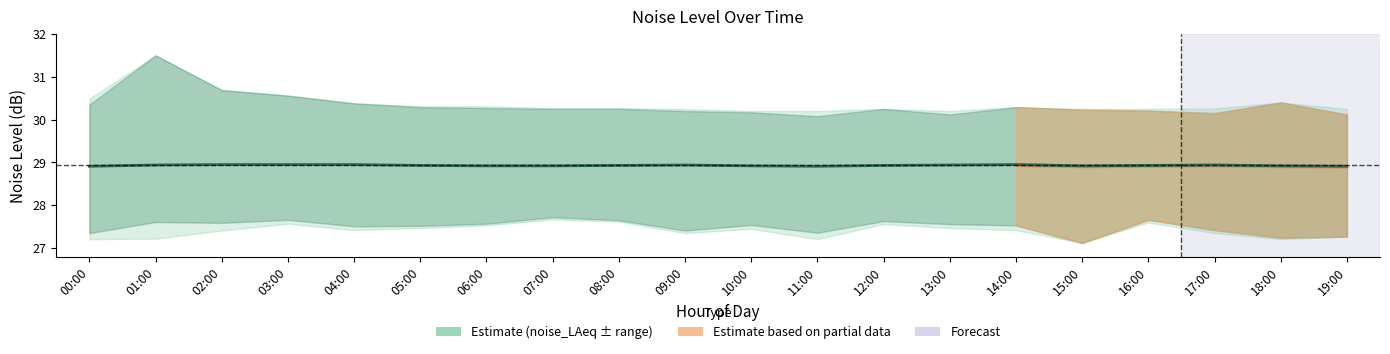

Reading left to right, transcribe all the data shown in this chart.

00:00=28.9	01:00=28.9	02:00=28.9	03:00=28.9	04:00=28.9	05:00=28.9	06:00=28.9	07:00=28.9	08:00=28.9	09:00=28.9	10:00=28.9	11:00=28.9	12:00=28.9	13:00=28.9	14:00=28.9	15:00=28.9	16:00=28.9	17:00=28.9	18:00=28.9	19:00=28.9